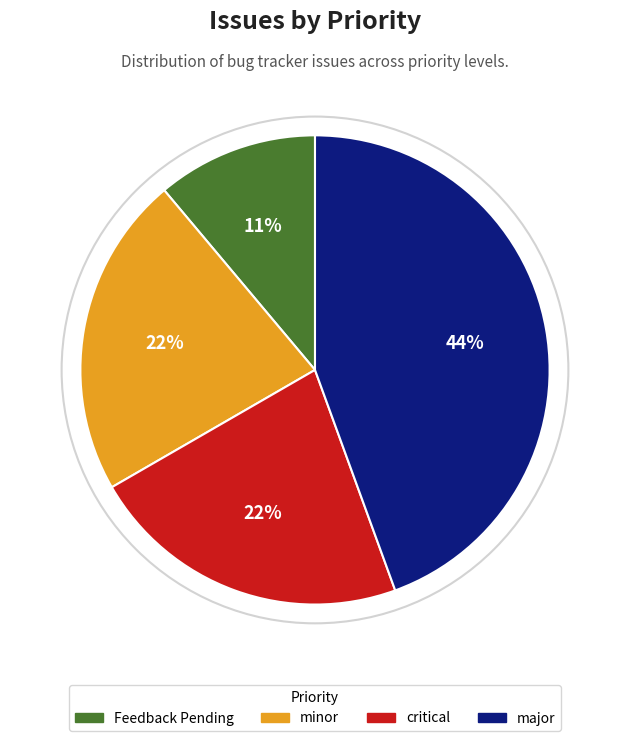

The minor slice represents 22% of the pie. True or false?

True